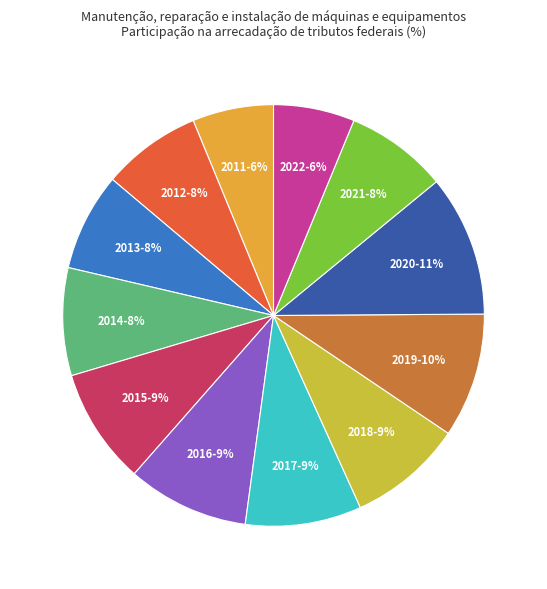

Do 2012 and 2019 together represent more than half of the pie?

No